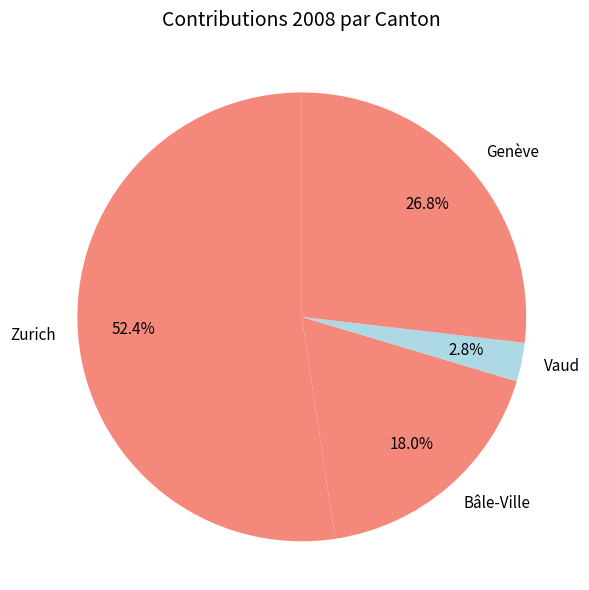

Rank the categories by value from lowest to highest.

Vaud, Bâle-Ville, Genève, Zurich